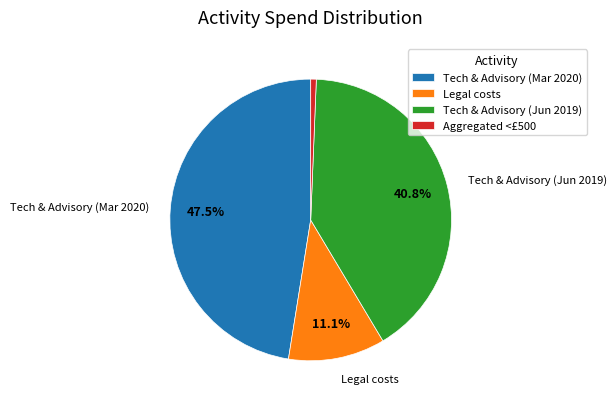

How many slices are in this pie chart?

4